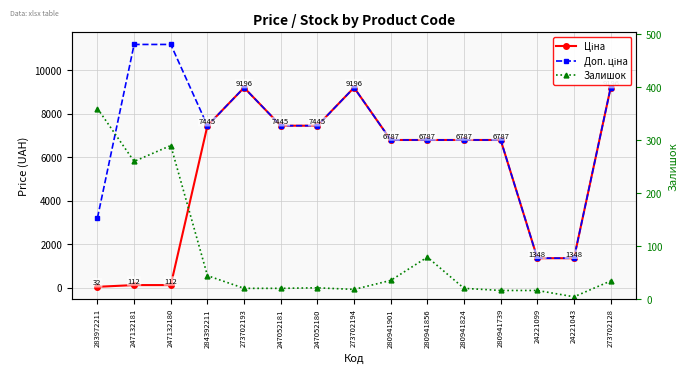

What is the difference between the second highest and minimum values in the Ціна series?

9164.2